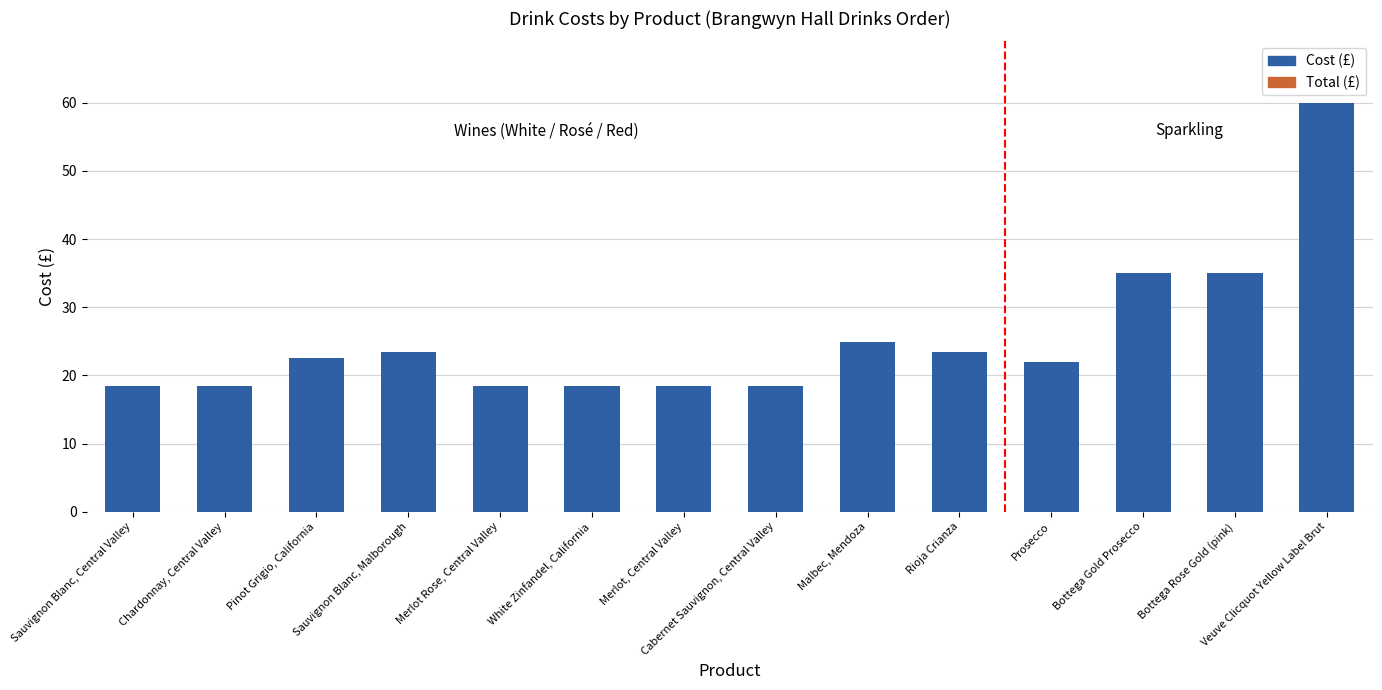

What is the greatest value displayed?

60.0